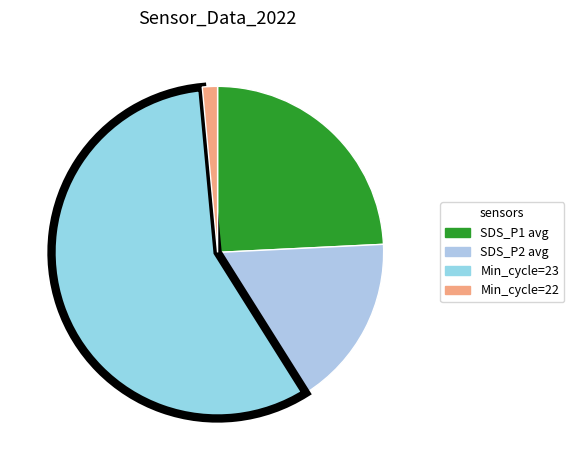

Which slice is the largest?

Min_cycle=23